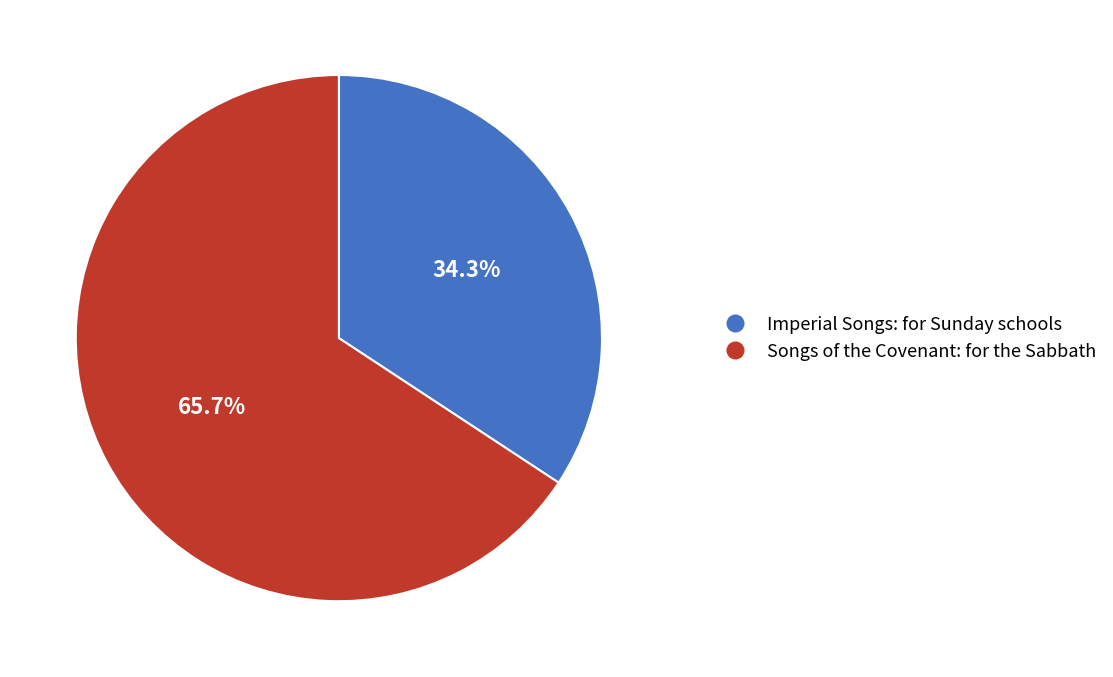

Combined, what portion of the pie is Songs of the Covenant: for the Sabbath and Imperial Songs: for Sunday schools?

100.0%